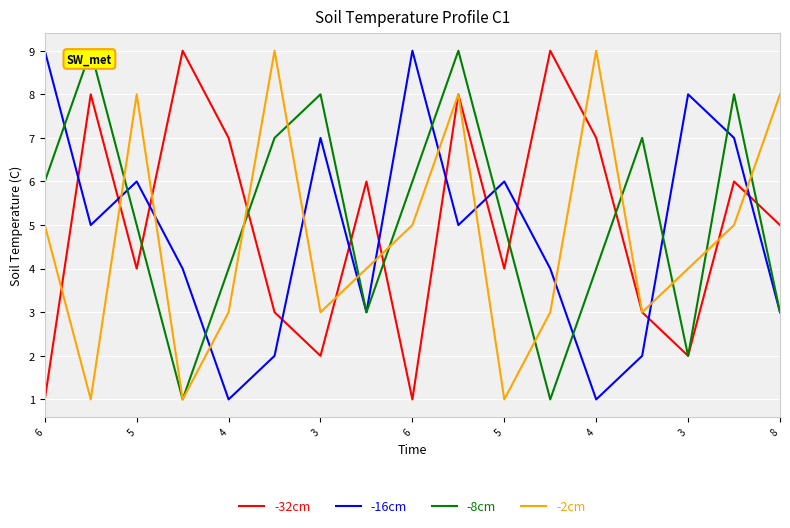

List the series in order of their overall mean, lowest first.

-2cm, -16cm, -32cm, -8cm